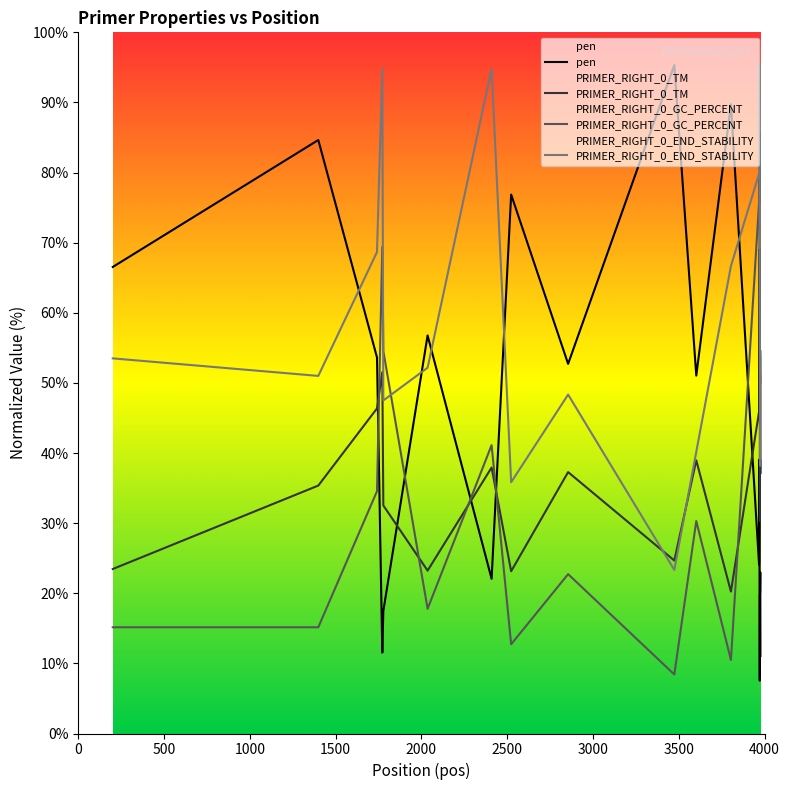

Which series ends up on top after the final intersection of PRIMER_RIGHT_0_GC_PERCENT and PRIMER_RIGHT_0_END_STABILITY?

PRIMER_RIGHT_0_GC_PERCENT